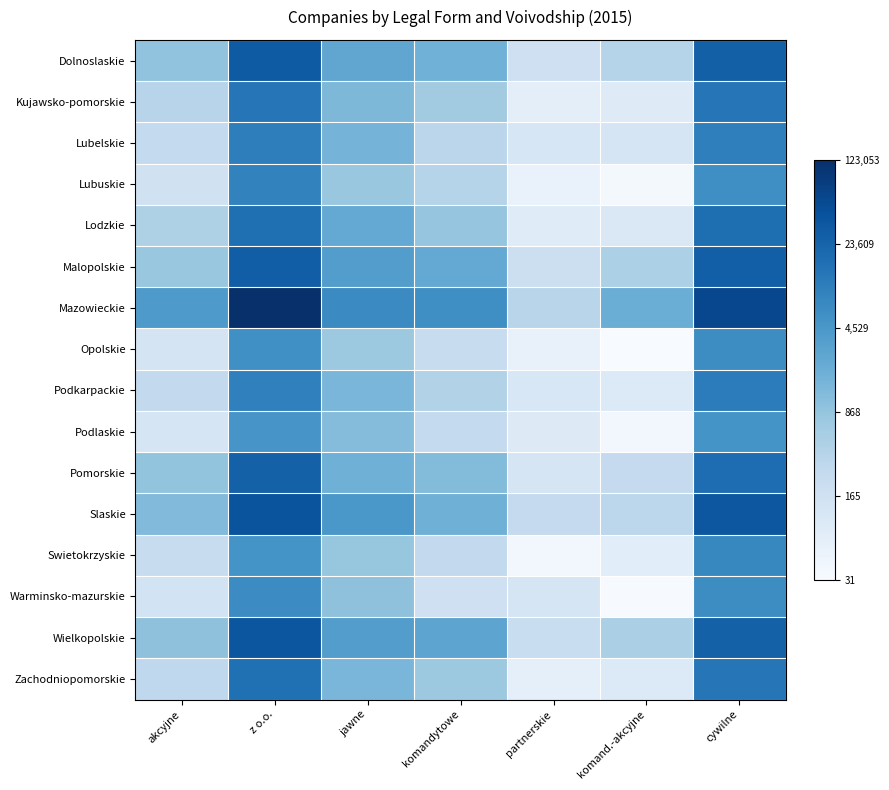

What is the difference between the highest and lowest values at z o.o.?

3.2